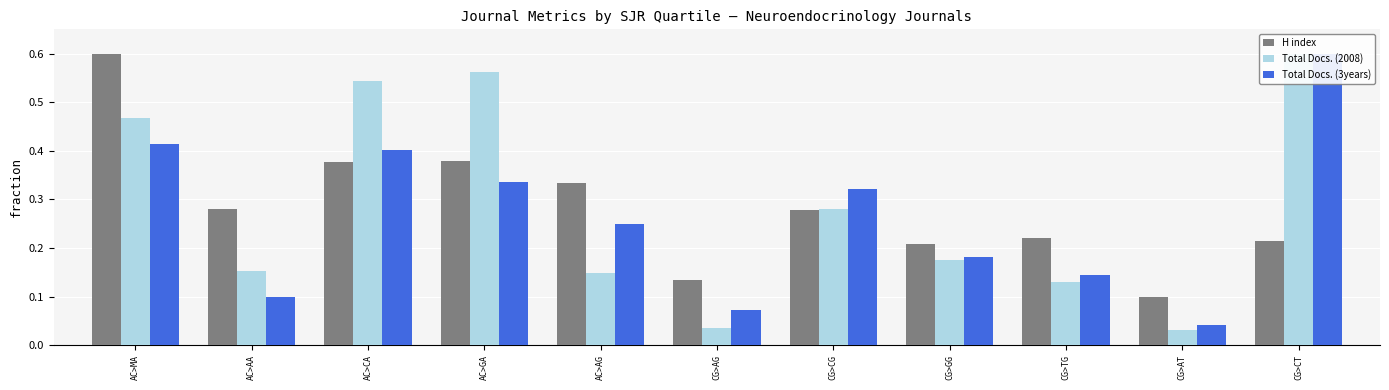

At how many categories does at least one series exceed 0?

11